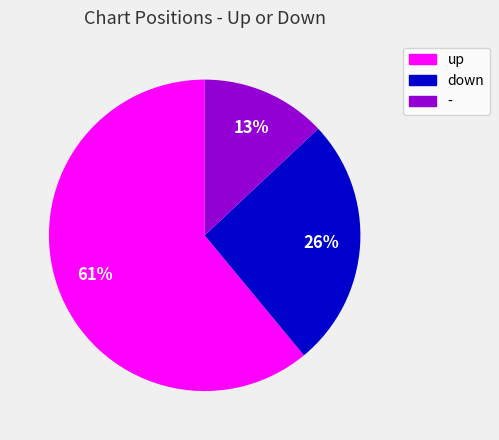

Which category has the biggest portion of the pie?

up